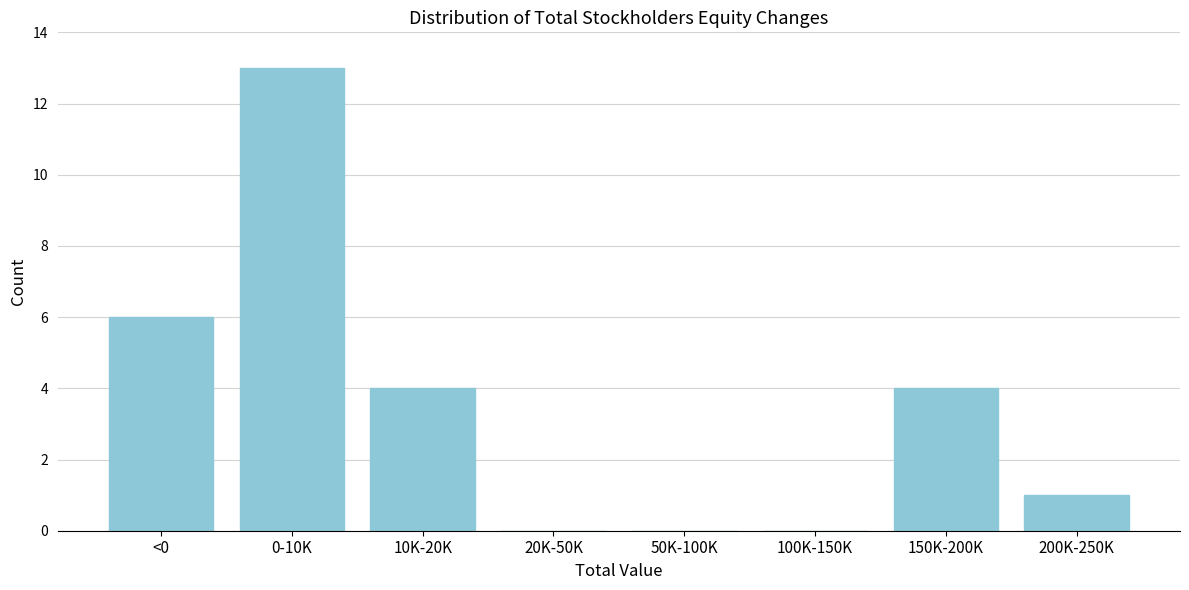

Reading left to right, transcribe all the data shown in this chart.

<0=6	0-10K=13	10K-20K=4	20K-50K=0	50K-100K=0	100K-150K=0	150K-200K=4	200K-250K=1